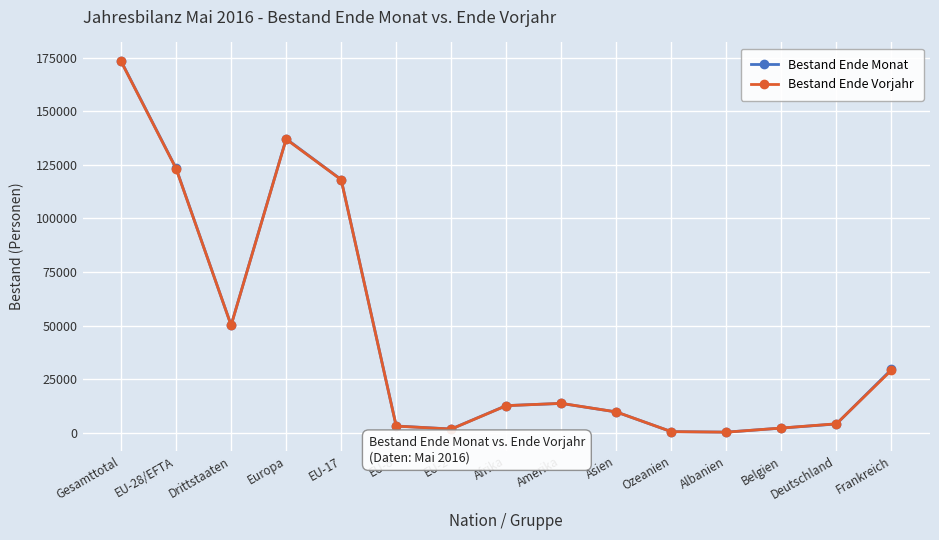

What is the difference between the maximum and minimum values in the Bestand Ende Vorjahr series?

173211